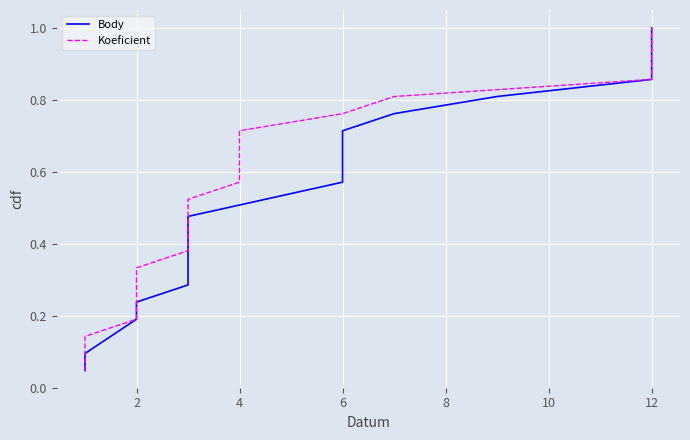

True or false: Koeficient and Body cross at least once.

False